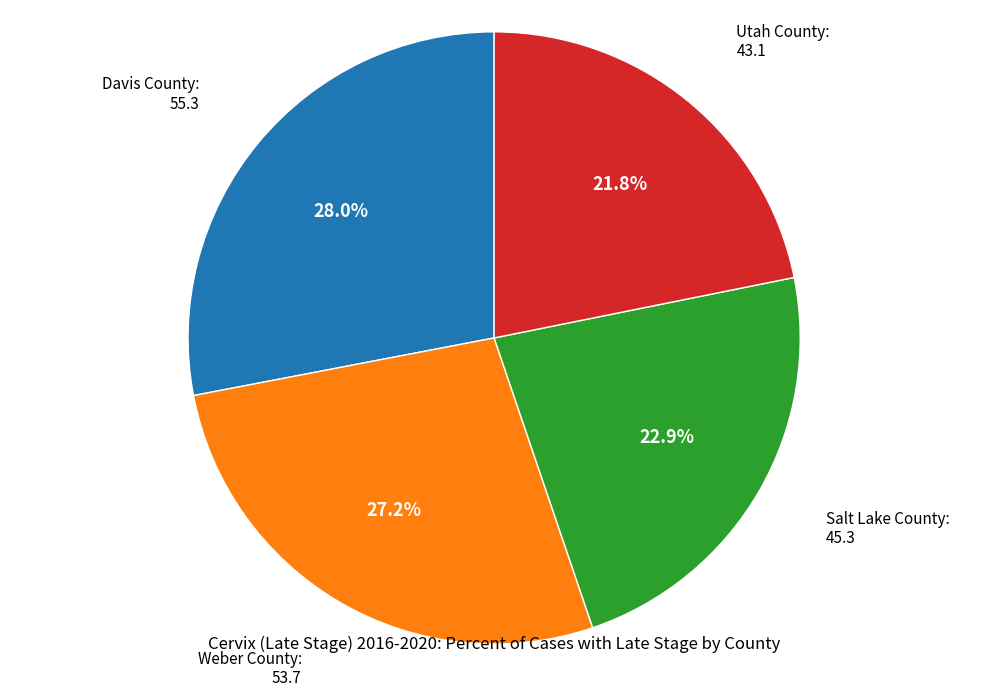

Is there any slice that represents more than half of the pie?

No